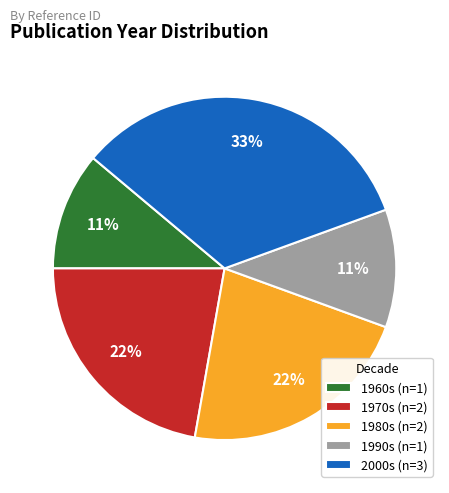

What is the ratio of the value at 2000s (n=3) to the value at 1960s (n=1)?

3.0